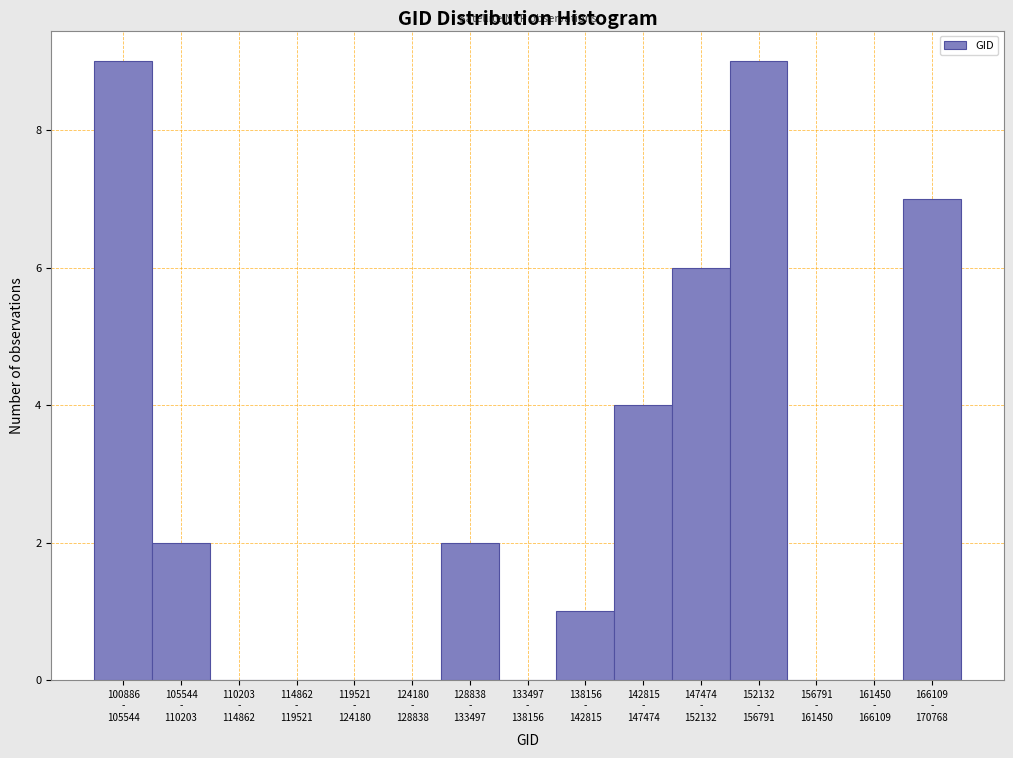

What is the maximum value shown in the chart?

9